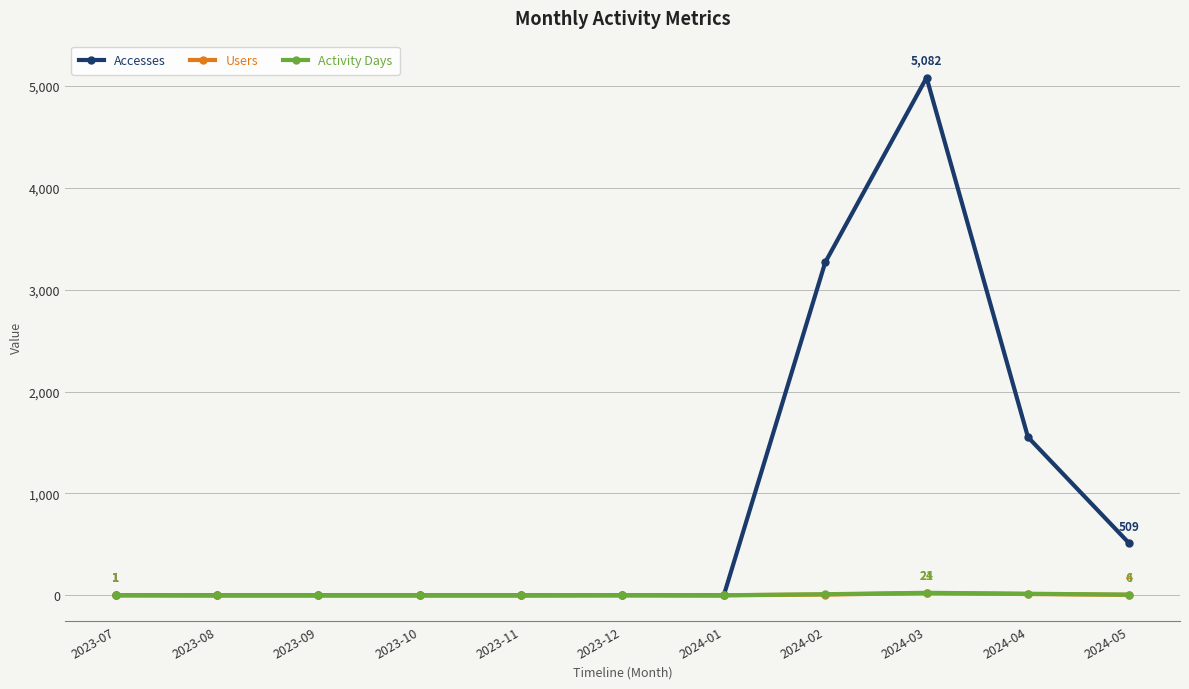

Between 2024-02 and 2024-04, which series saw the biggest shift?

Accesses